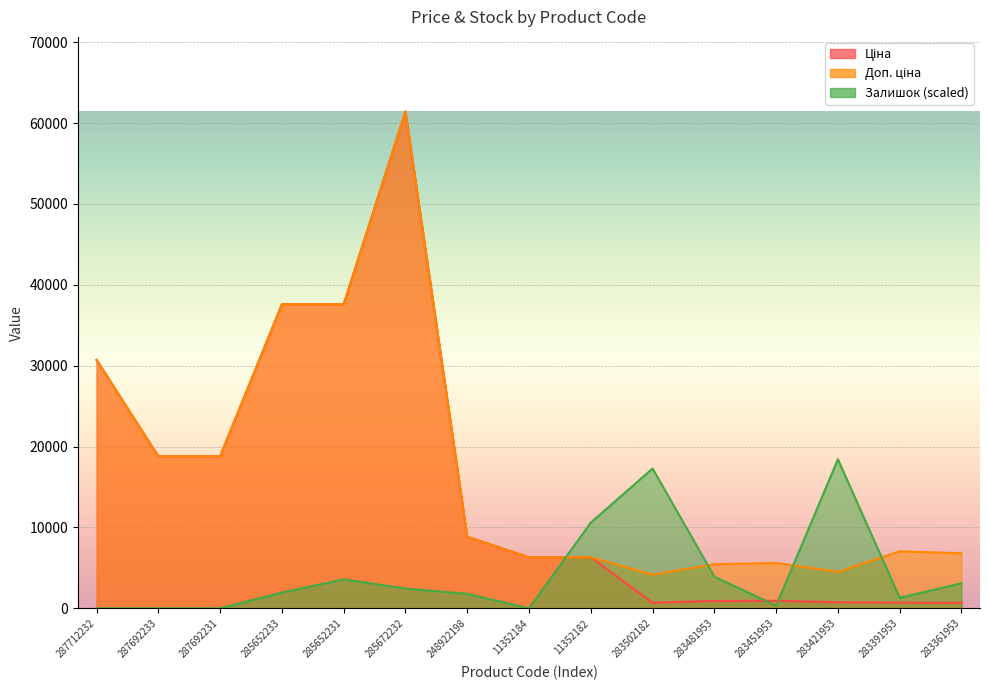

In Залишок, how many points are higher than both neighbors (excluding endpoints)?

3